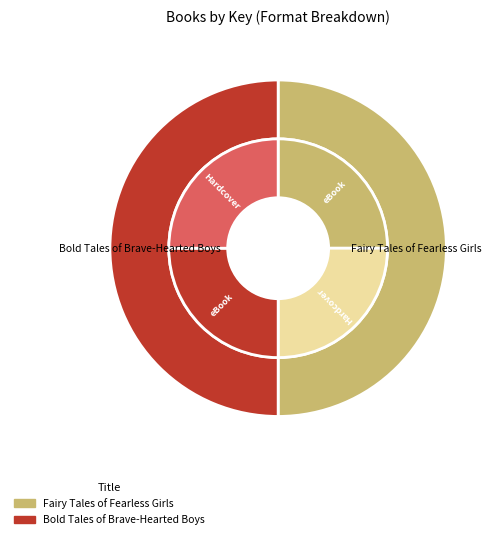

Rank the categories by value from highest to lowest.

Bold Tales of Brave-Hearted Boys, Fairy Tales of Fearless Girls